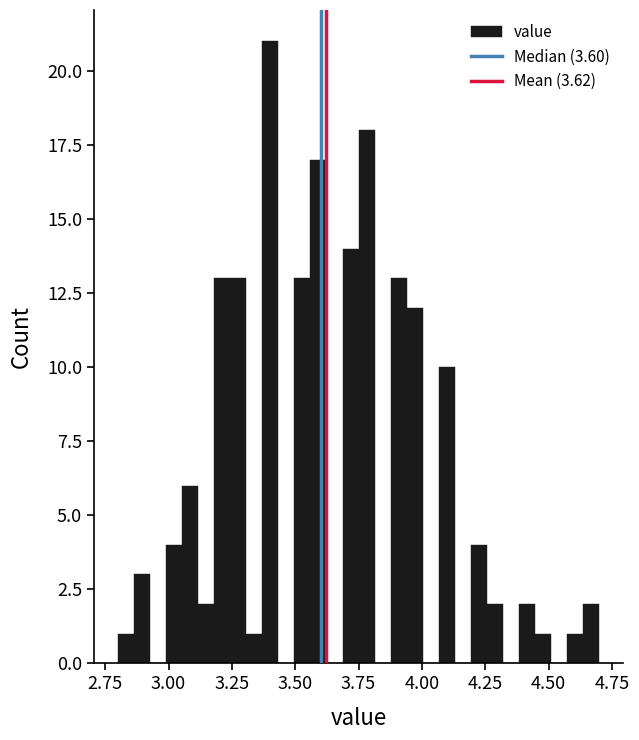

Read against the x-axis, roughly where is the centre of the tallest bar?

3.40